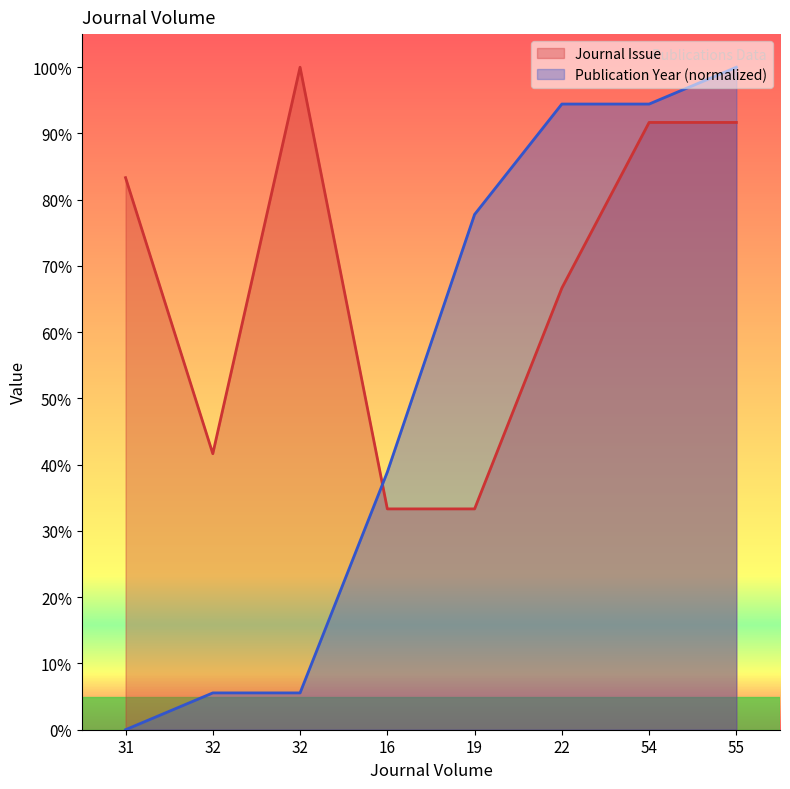

What is the total value across all series at 19?

111.1